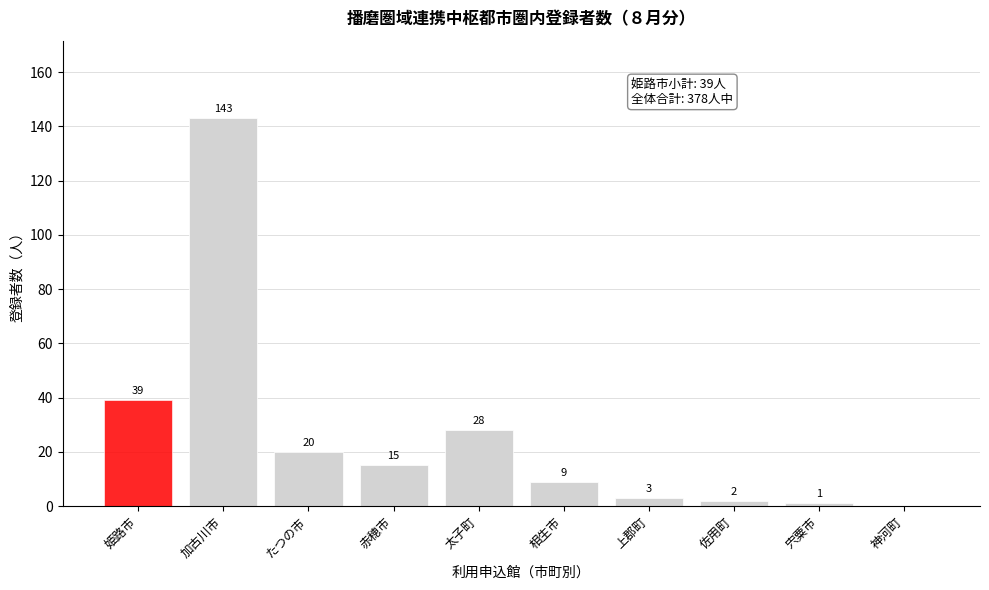

Reading right to left, transcribe all the data shown in this chart.

神河町=0	宍粟市=1	佐用町=2	上郡町=3	相生市=9	太子町=28	赤穂市=15	たつの市=20	加古川市=143	姫路市=39